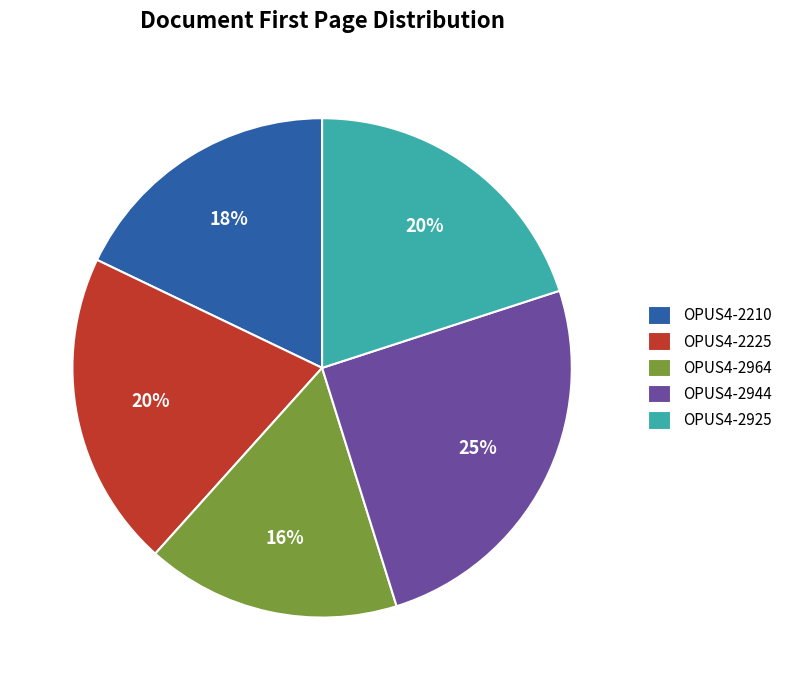

Does any single category account for the majority?

No